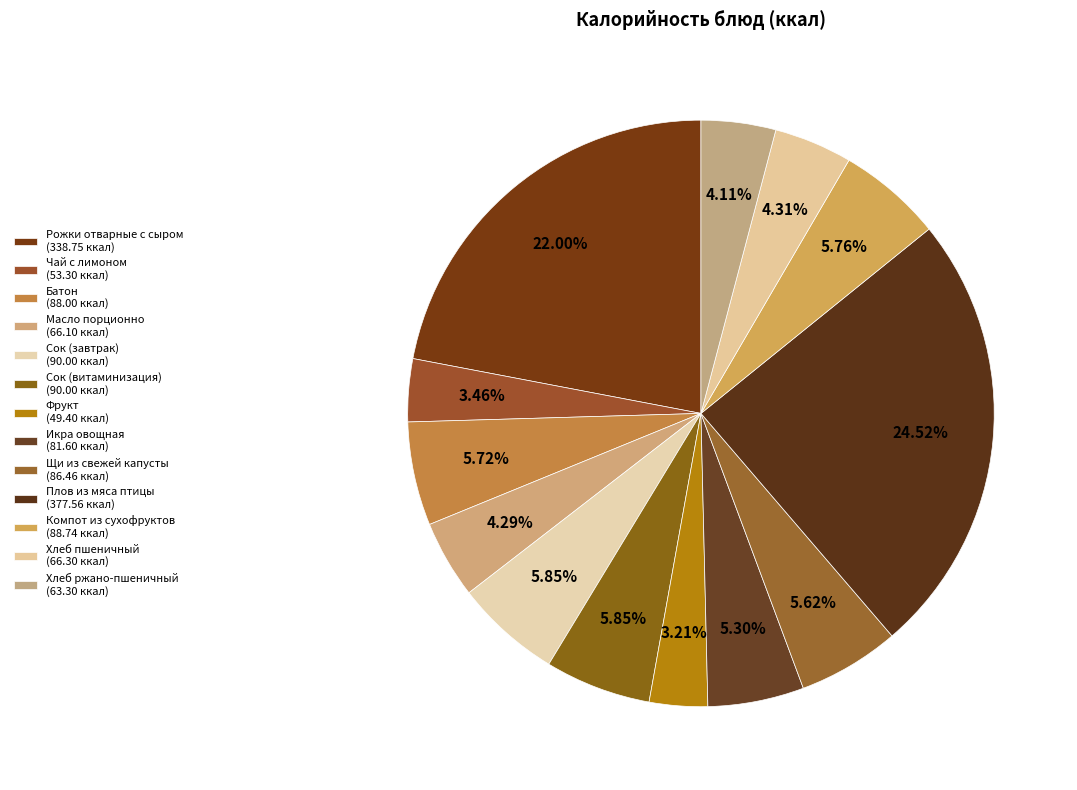

How many segments does this pie chart have?

13